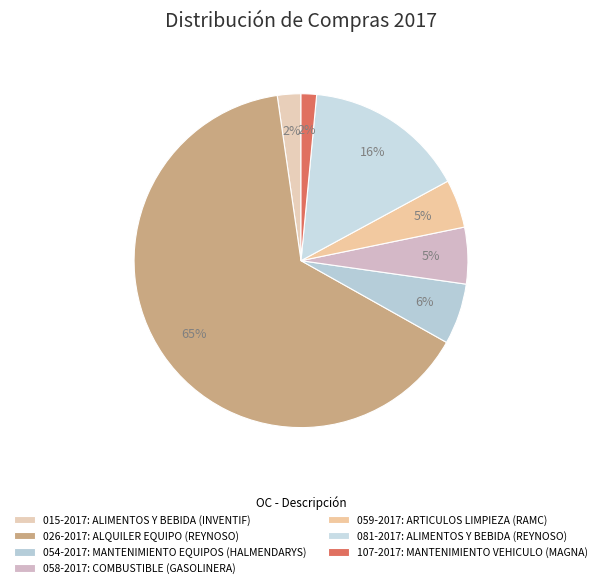

What is the majority slice?

026-2017